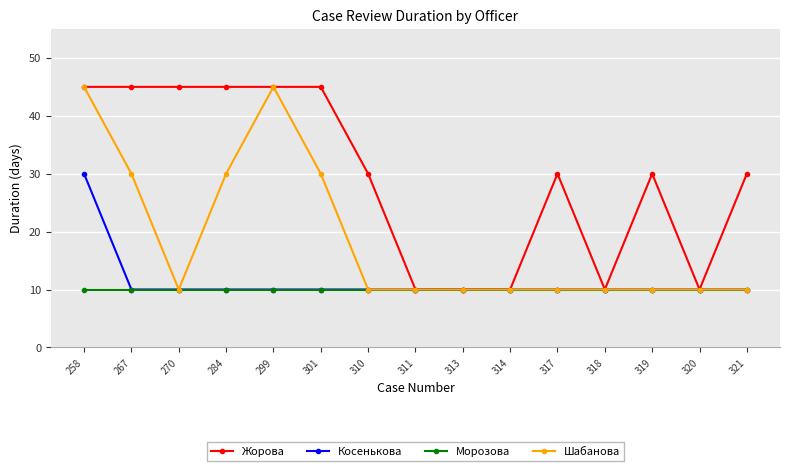

What is the difference between the highest and lowest values at 284?

35